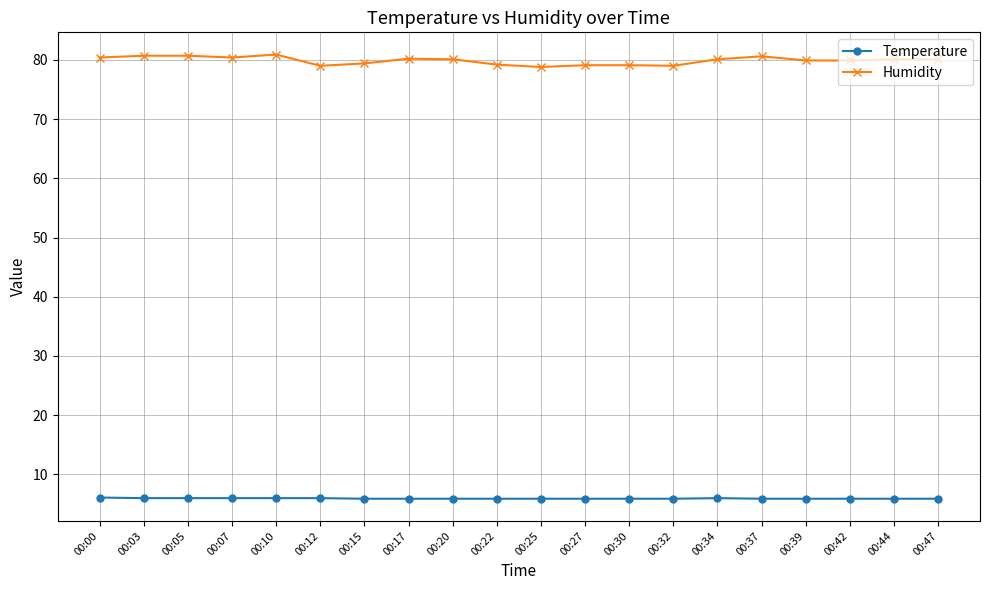

What is the value of the Humidity point at the 13th from the left?

79.1